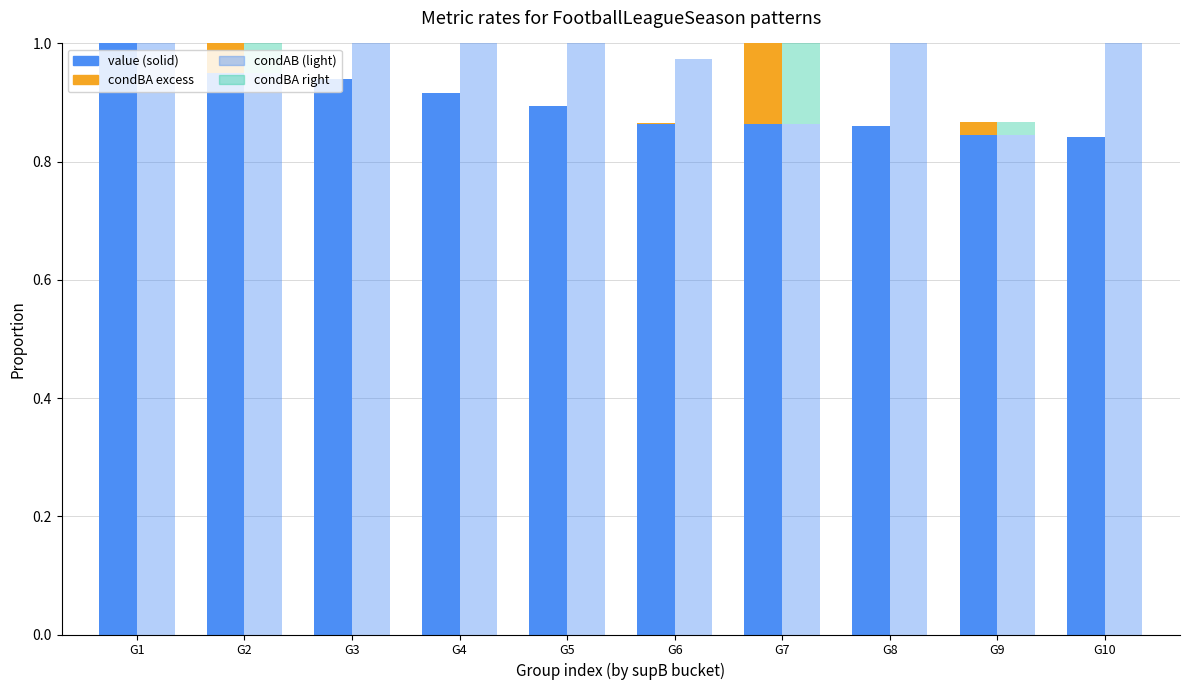

Which series has the largest range (max minus min)?

value